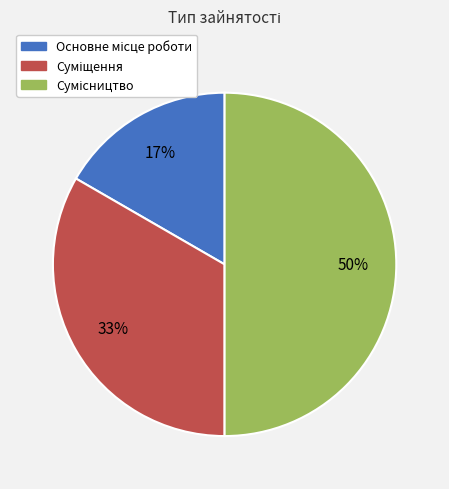

How many segments does this pie chart have?

3